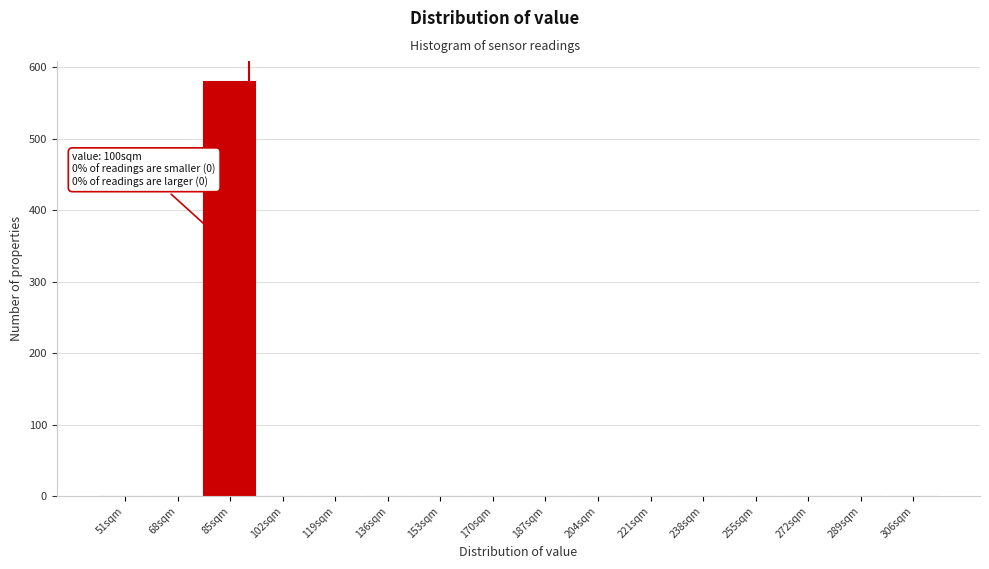

Reading left to right, what are all the values shown in this chart?

51sqm=0	68sqm=0	85sqm=580	102sqm=0	119sqm=0	136sqm=0	153sqm=0	170sqm=0	187sqm=0	204sqm=0	221sqm=0	238sqm=0	255sqm=0	272sqm=0	289sqm=0	306sqm=0